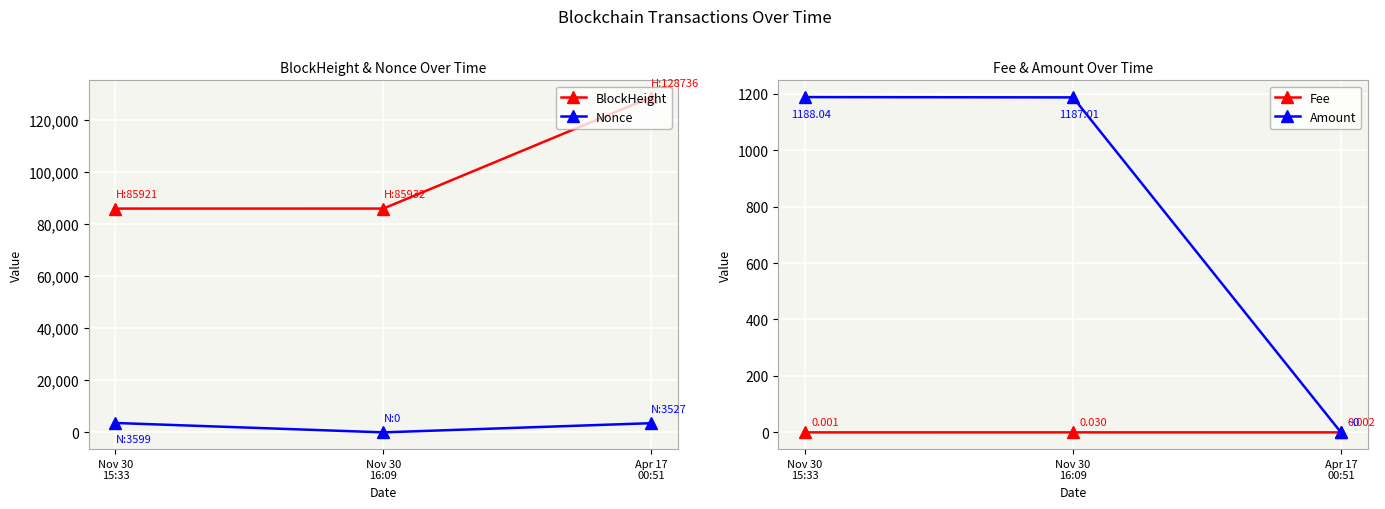

Which series changed the most between Nov 30
16:09 and Apr 17
00:51?

BlockHeight